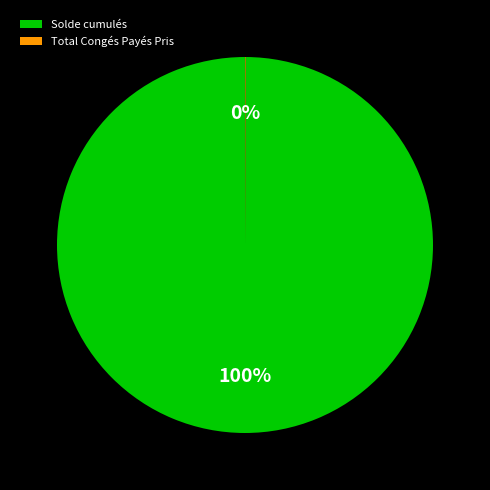

The Solde cumulés slice represents 100% of the pie. True or false?

True